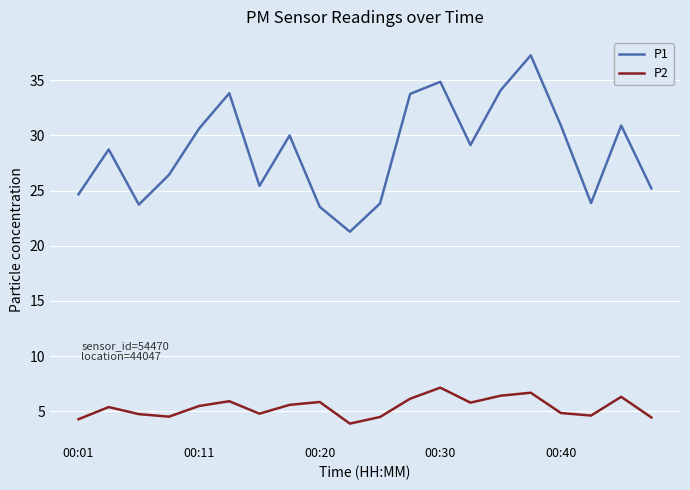

List the series in order of their peak value, lowest first.

P2, P1